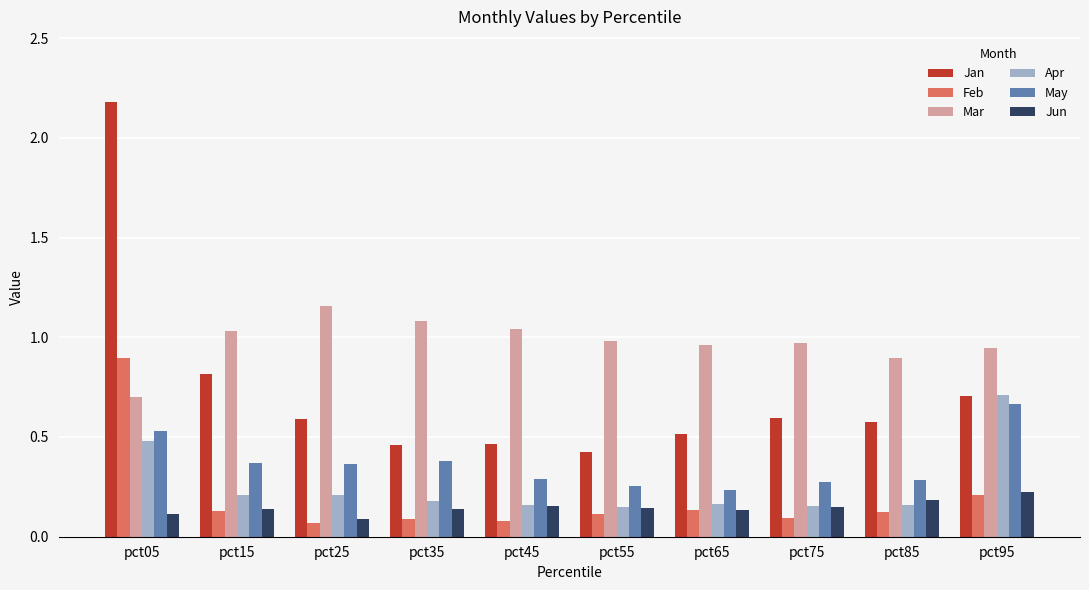

What is the sum of all Apr values?

2.6